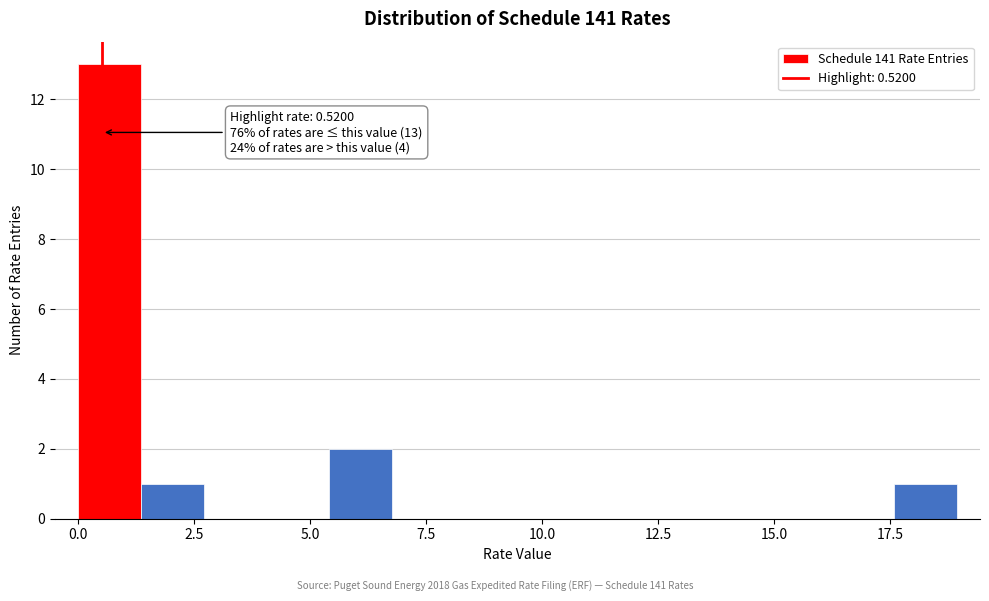

Around what value on the x-axis is the tallest bar? Give the approximate position of its centre, as read against the axis.

0.5